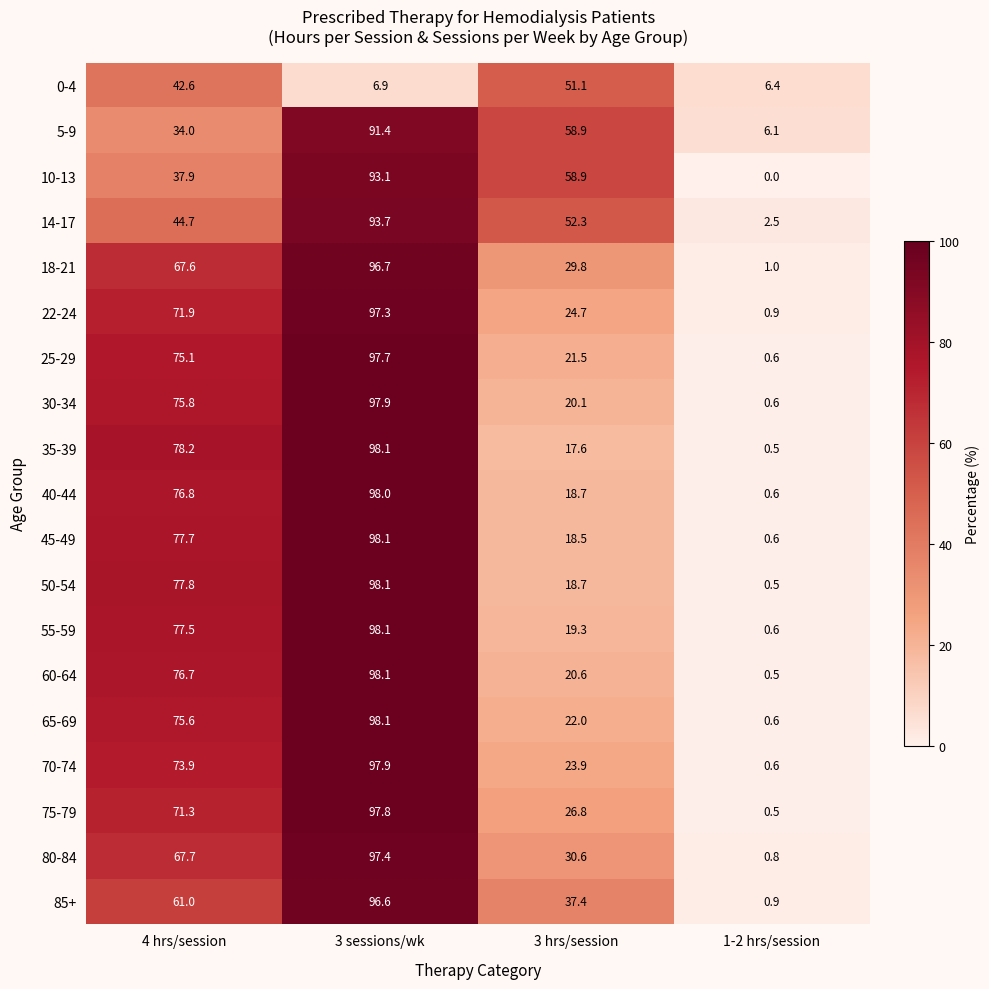

Rank the categories by 65-69 value from highest to lowest.

3 sessions/wk, 4 hrs/session, 3 hrs/session, 1-2 hrs/session